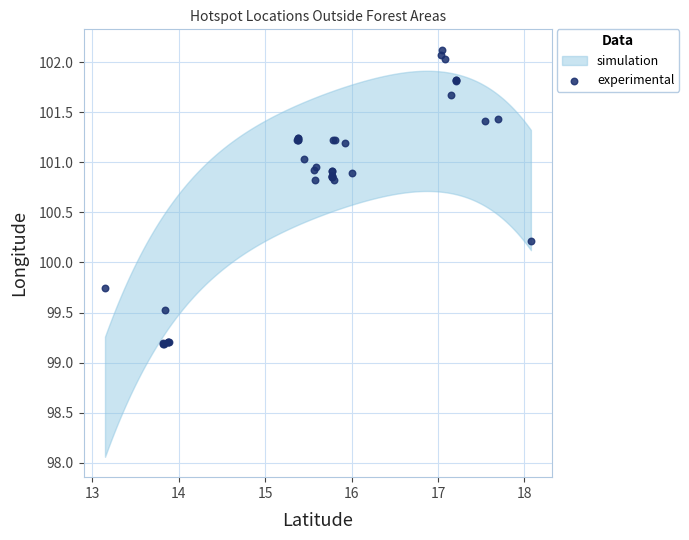

What Y value in the scatter plot is closest to 100?

100.2